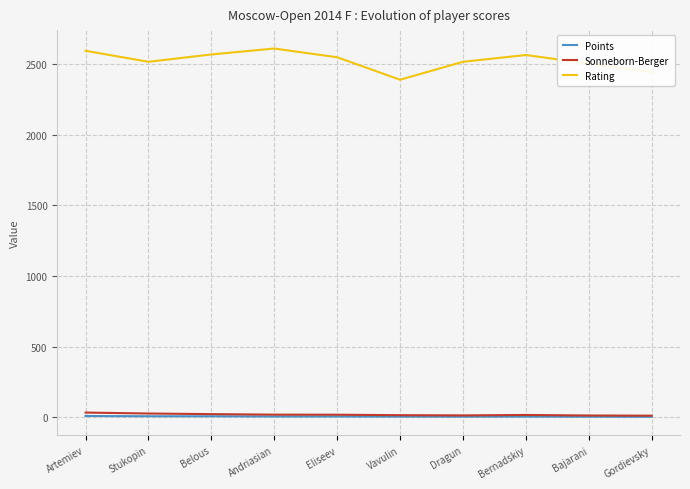

The value of Rating at Bajarani is 2504.0. True or false?

True